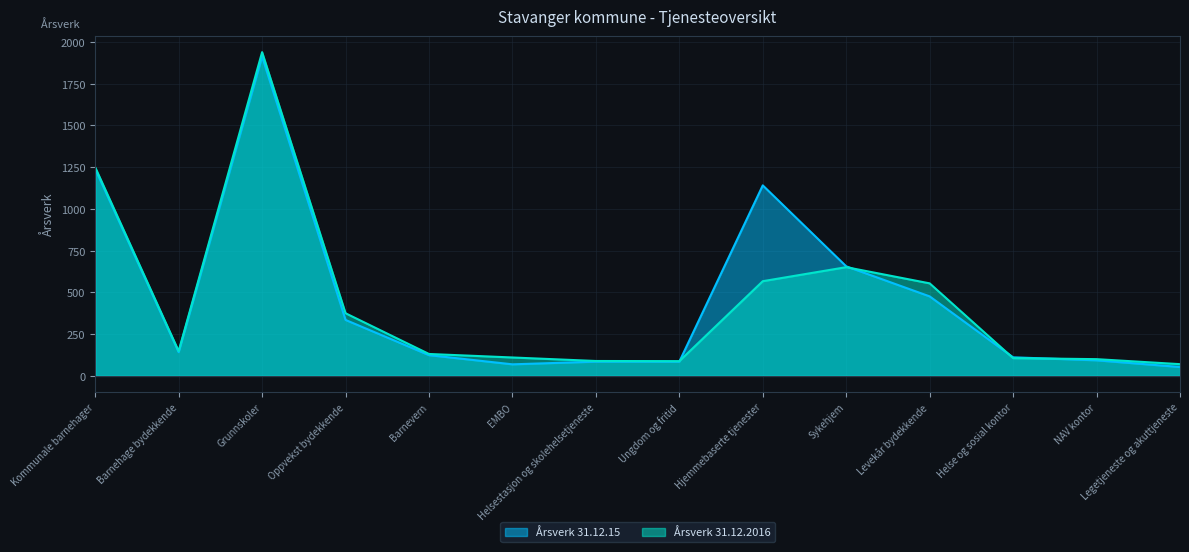

Which label corresponds to the smallest value in the chart?

Legetjeneste og akuttjeneste